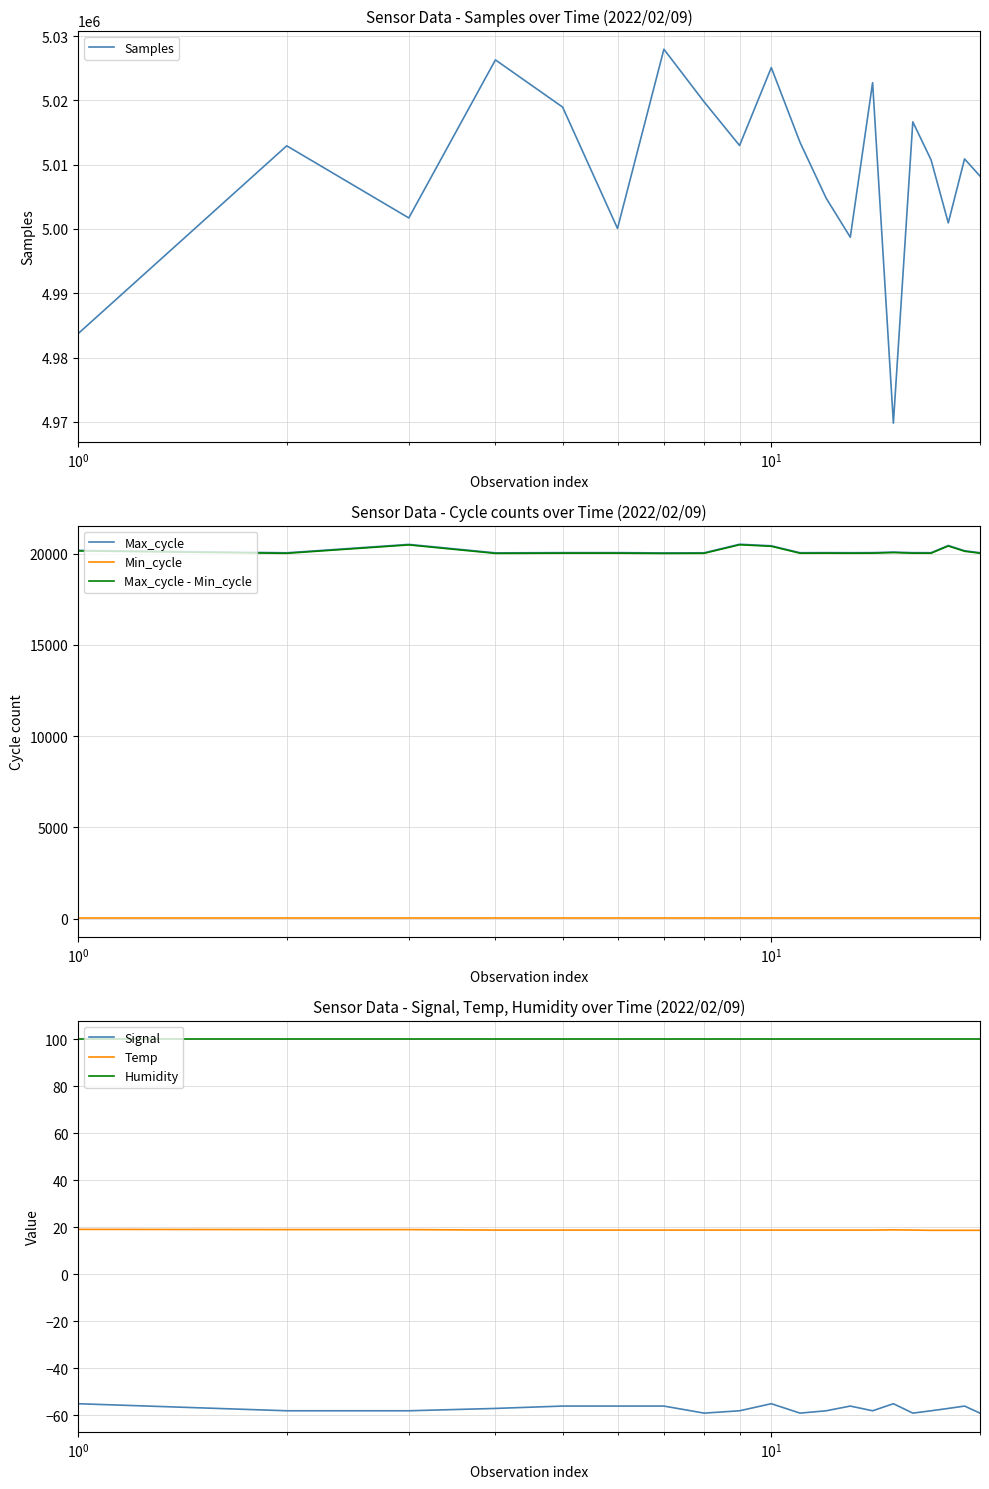

Reading left to right, extract all data points from this chart.

Samples: 4983697	5012936	5001713	5026302	5018959	5000080	5027958	5019771	5012982	5025106	5013482	5004779	4998713	5022756	4969790	5016662	5010745	5000940	5010894	5008228
Max_cycle: 20176	20045	20505	20041	20053	20053	20038	20045	20513	20429	20049	20053	20049	20053	20085	20052	20050	20445	20157	20049
Signal: -55	-58	-58	-57	-56	-56	-56	-59	-58	-55	-59	-58	-56	-58	-55	-59	-58	-57	-56	-59